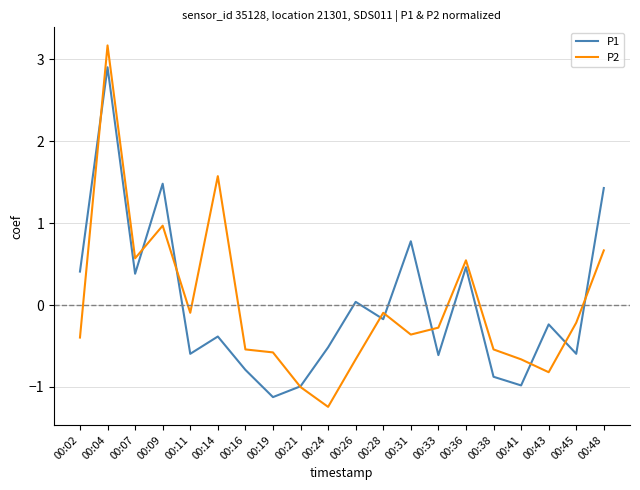

Rank the series by their maximum value, from highest to lowest.

P2, P1